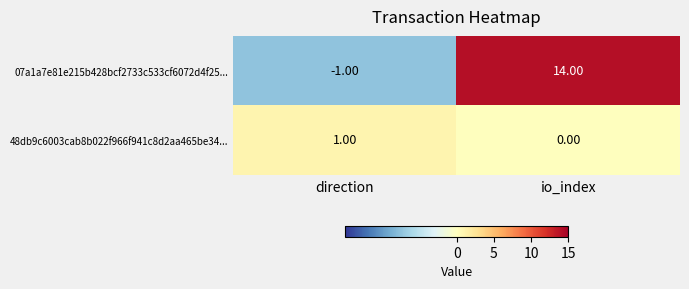

At which category is the sum across all series the highest?

io_index